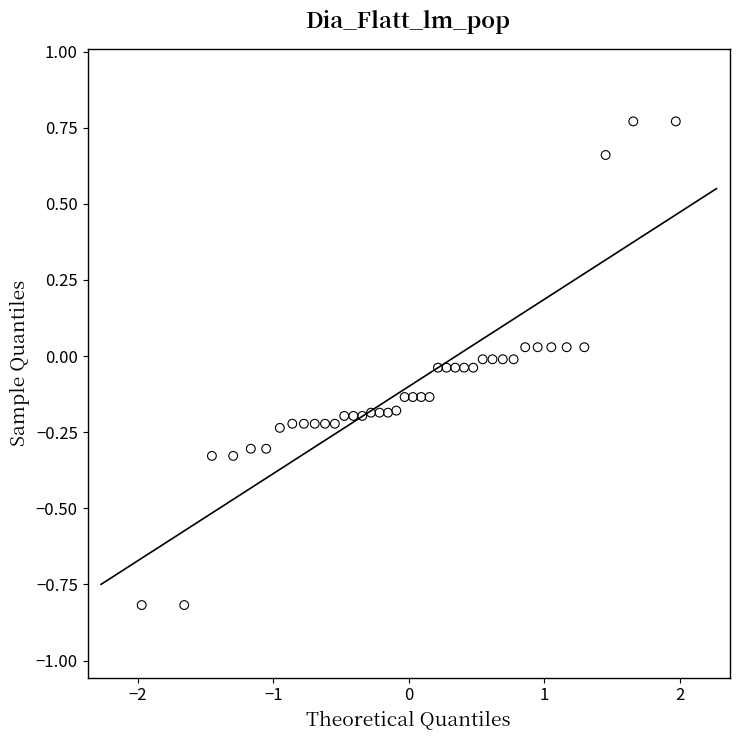

What is the range of Y values (max minus min)?

1.6